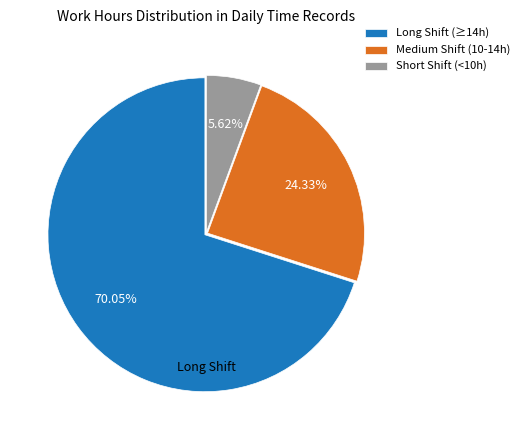

Which slice is the largest?

Long Shift (≥14h)